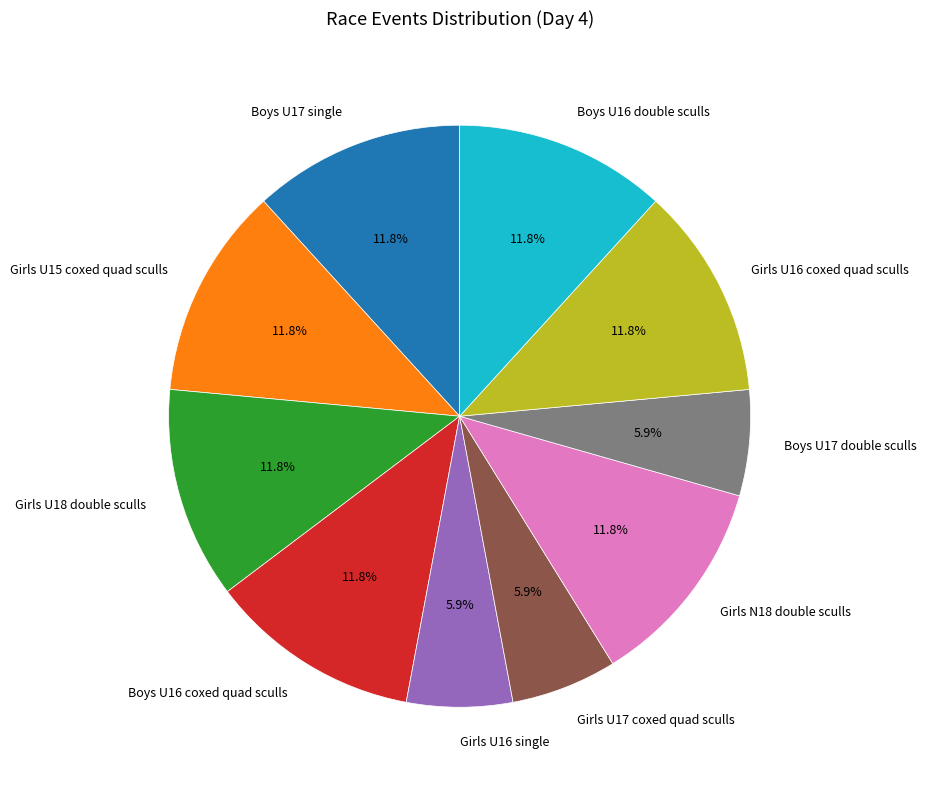

Is the sum of Boys U16 coxed quad sculls and Boys U17 double sculls greater than half?

No